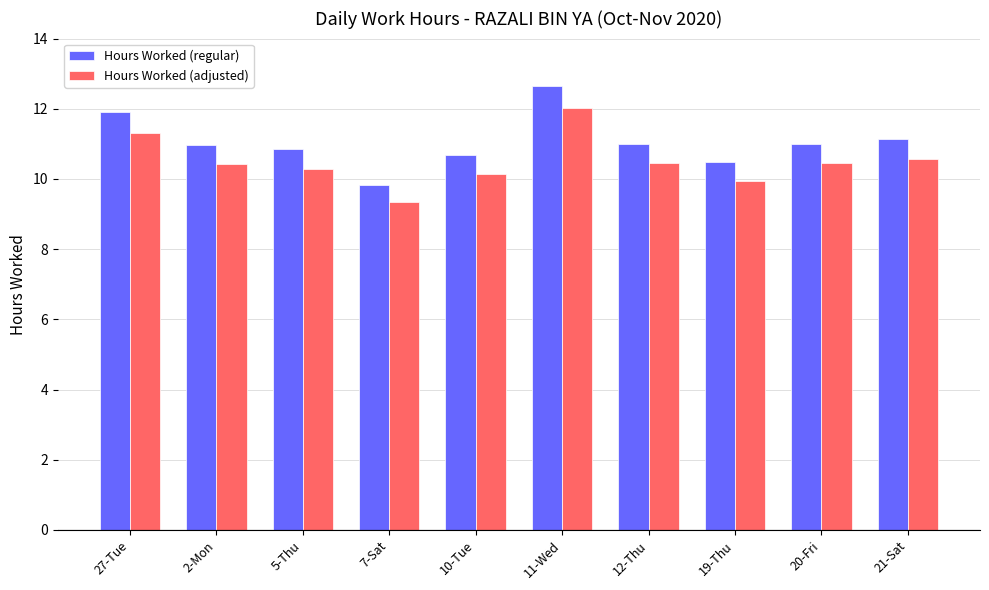

Rank the series by their maximum value, from highest to lowest.

Hours Worked (regular), Hours Worked (adjusted)